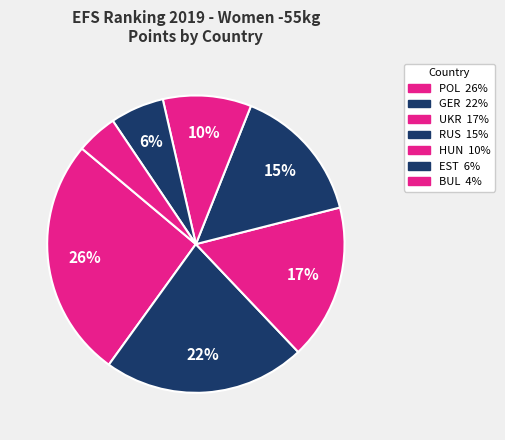

Do EST and GER together represent more than half of the pie?

No